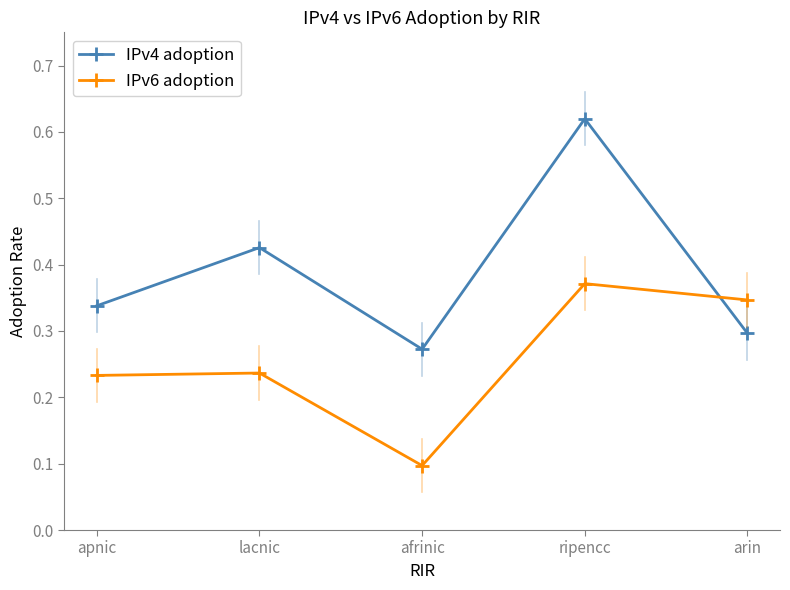

Which series ends up on top after the final intersection of IPv4 adoption and IPv6 adoption?

IPv6 adoption